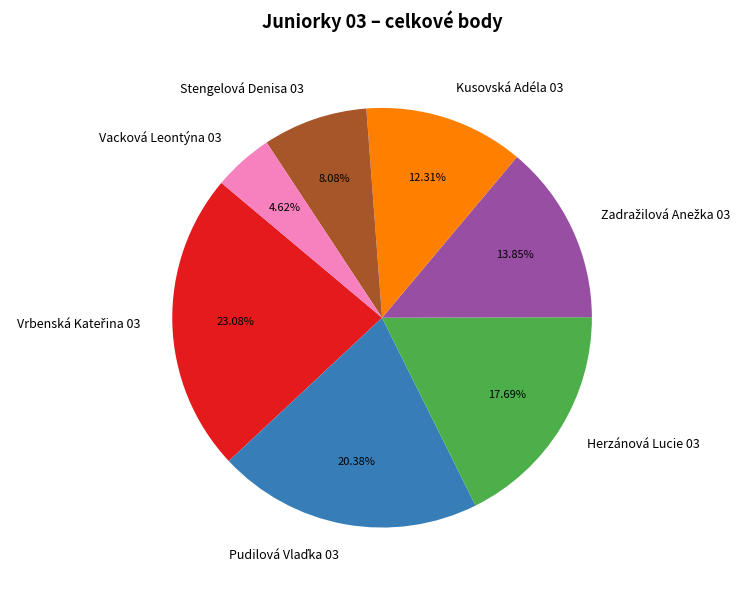

Is there any slice that represents more than half of the pie?

No